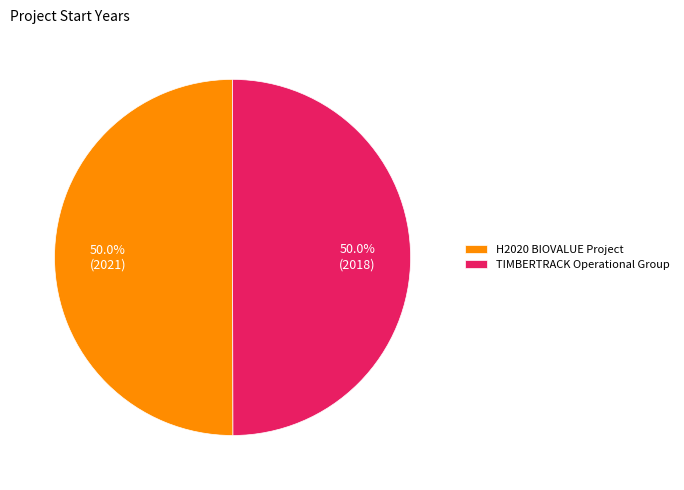

Do TIMBERTRACK Operational Group and H2020 BIOVALUE Project together represent more than half of the pie?

Yes